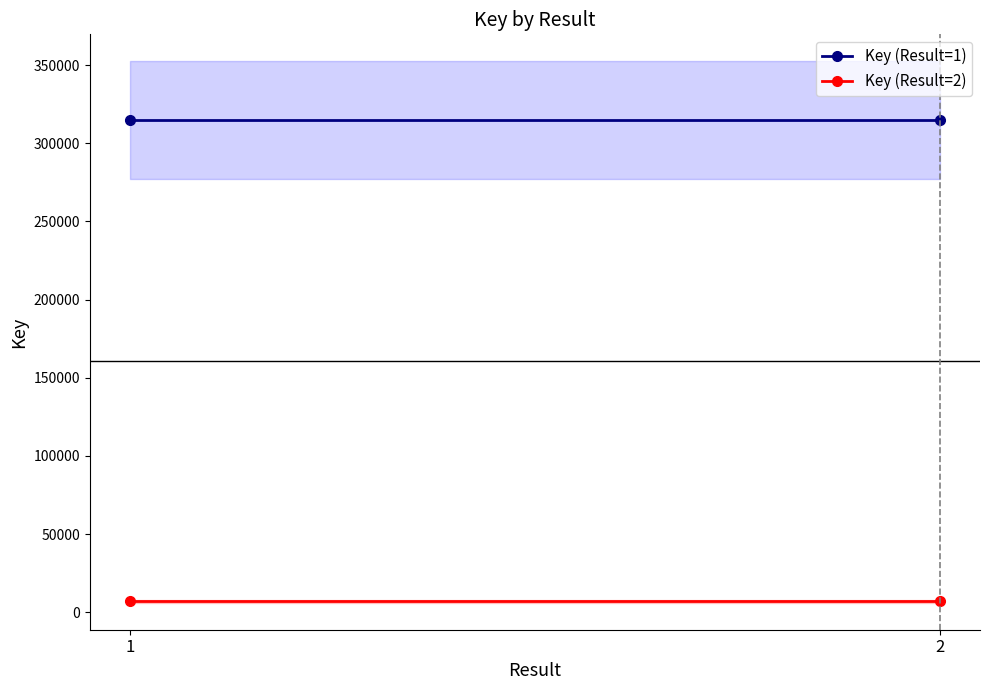

At 2, list the series in order from largest to smallest.

Key (Result=1), Key (Result=2)